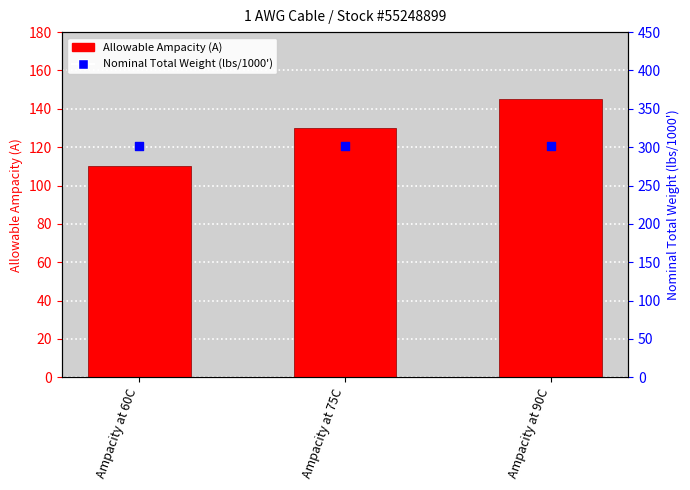

Which series has the largest Y range (max minus min)?

Allowable Ampacity